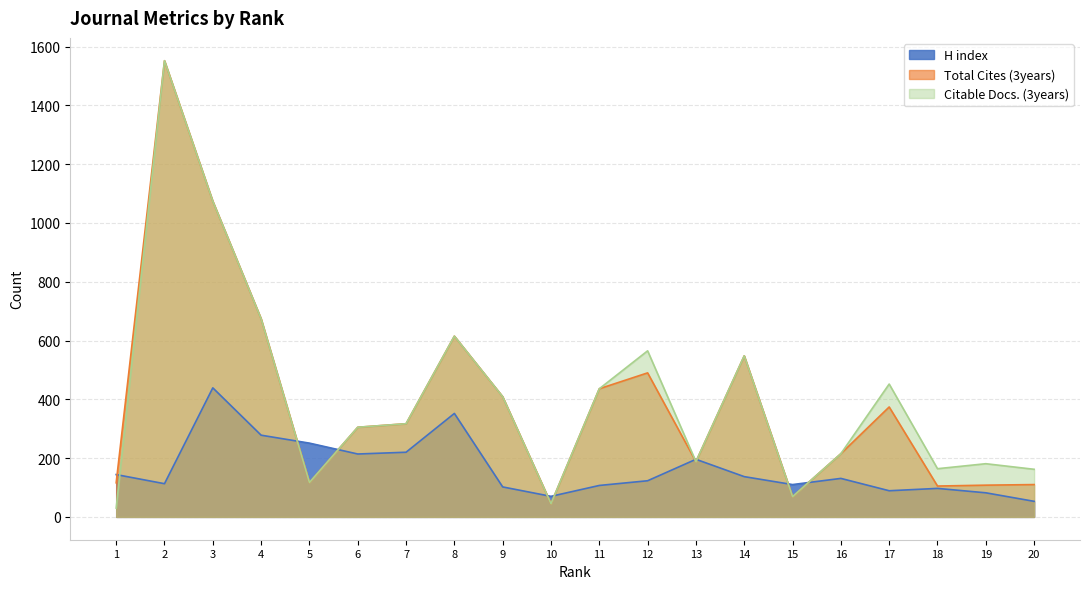

Which category has the lowest value across all series?

1